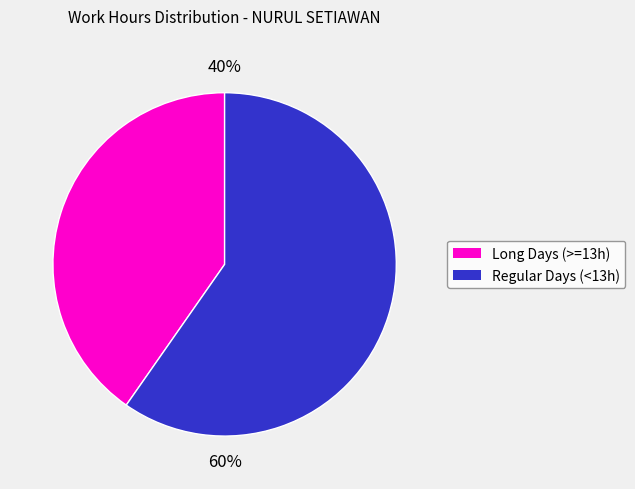

Count the number of slices in the pie.

2